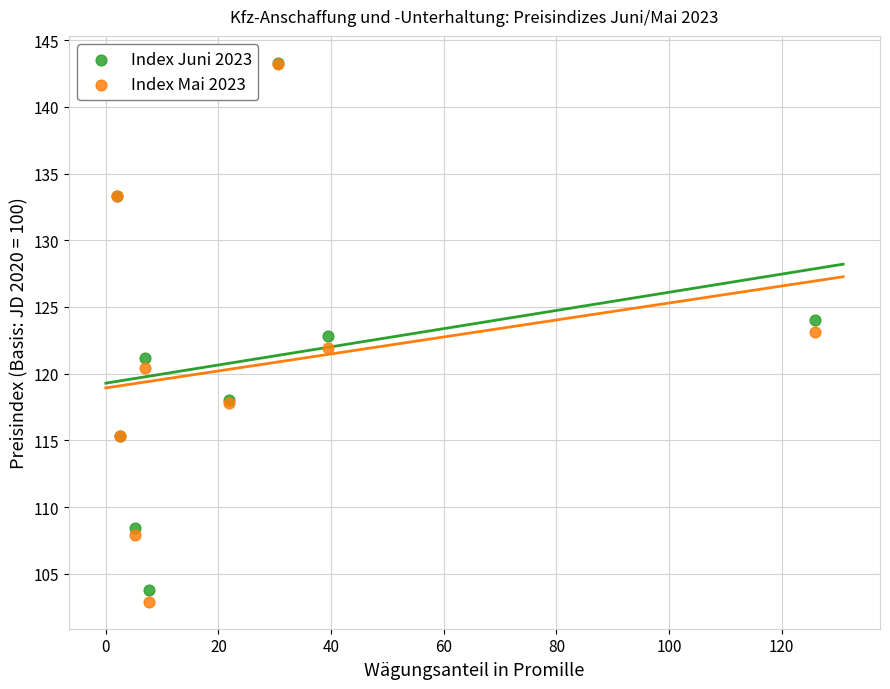

What are all the series names shown in the legend?

Index Juni 2023, Index Mai 2023